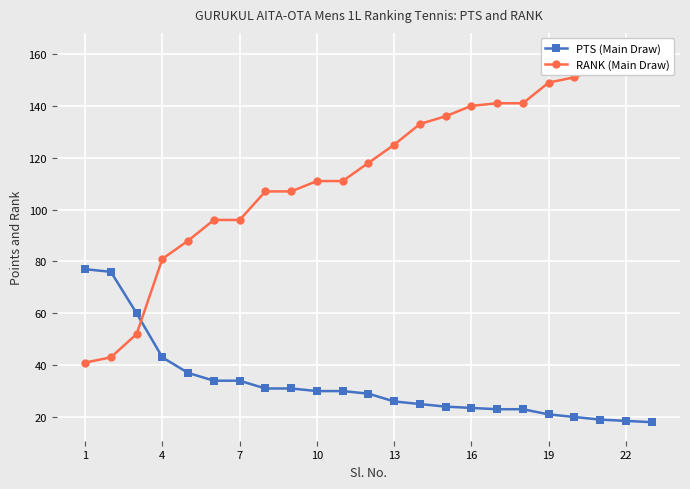

True or false: RANK (Main Draw) and PTS (Main Draw) cross at least once.

True